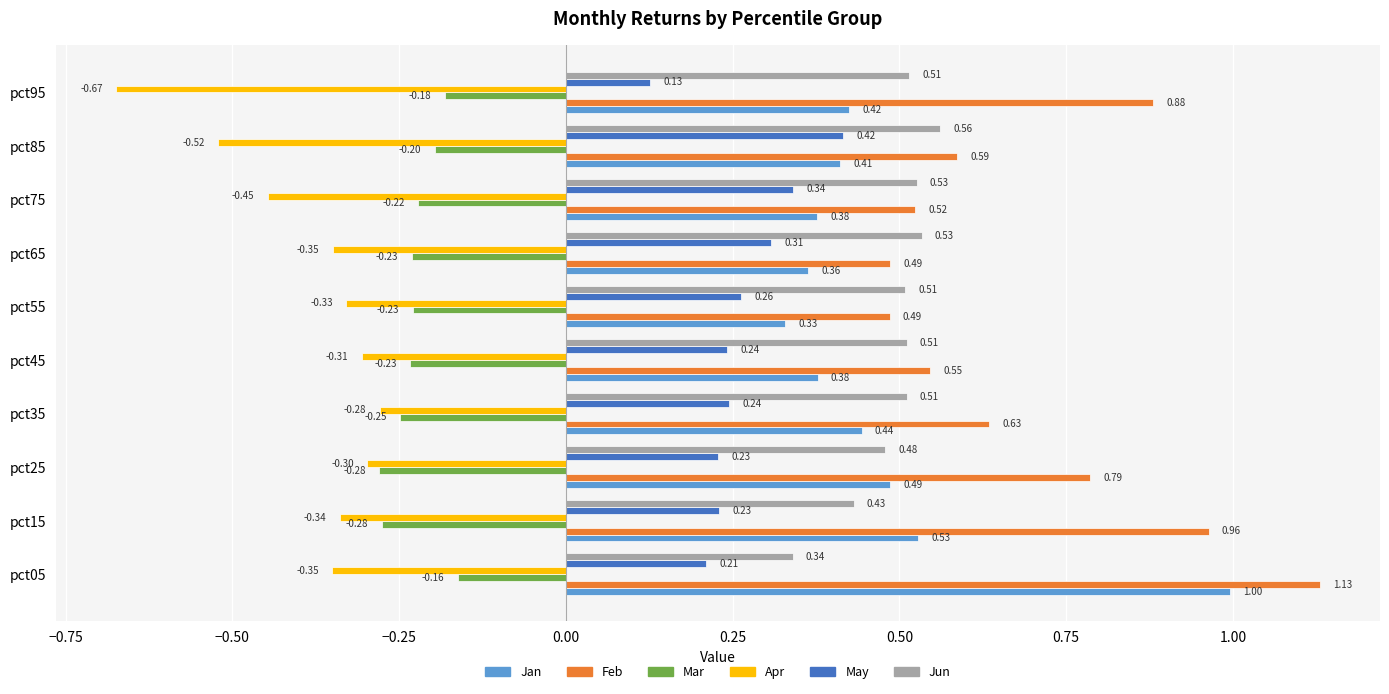

Which series has the widest spread of values?

Jan